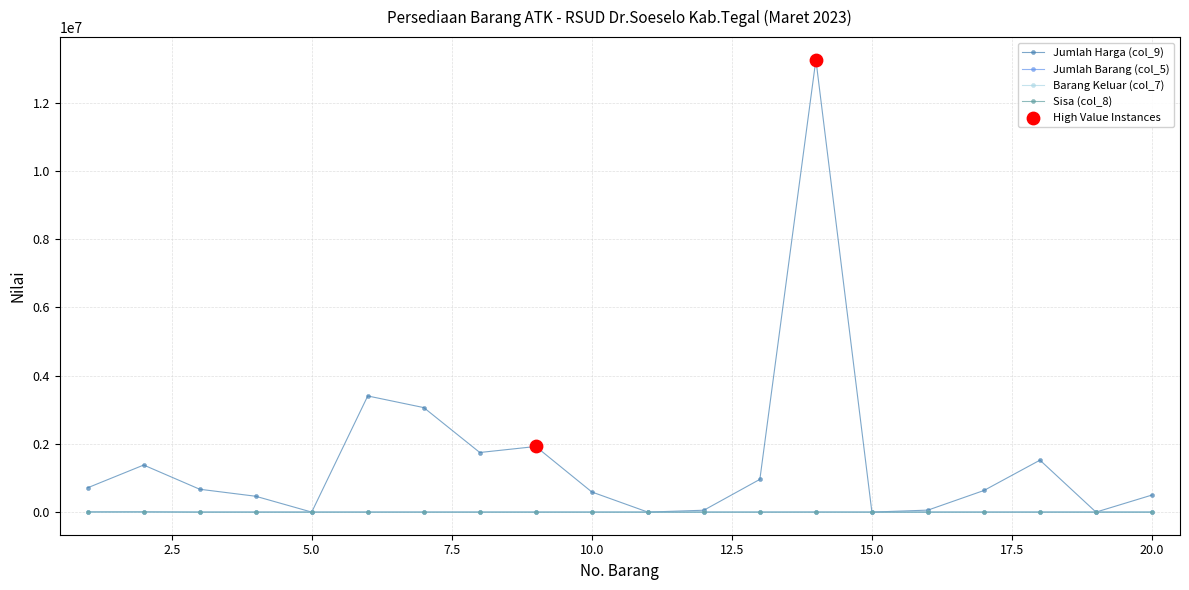

Which series has the largest range (max minus min)?

Jumlah Harga (col_9)